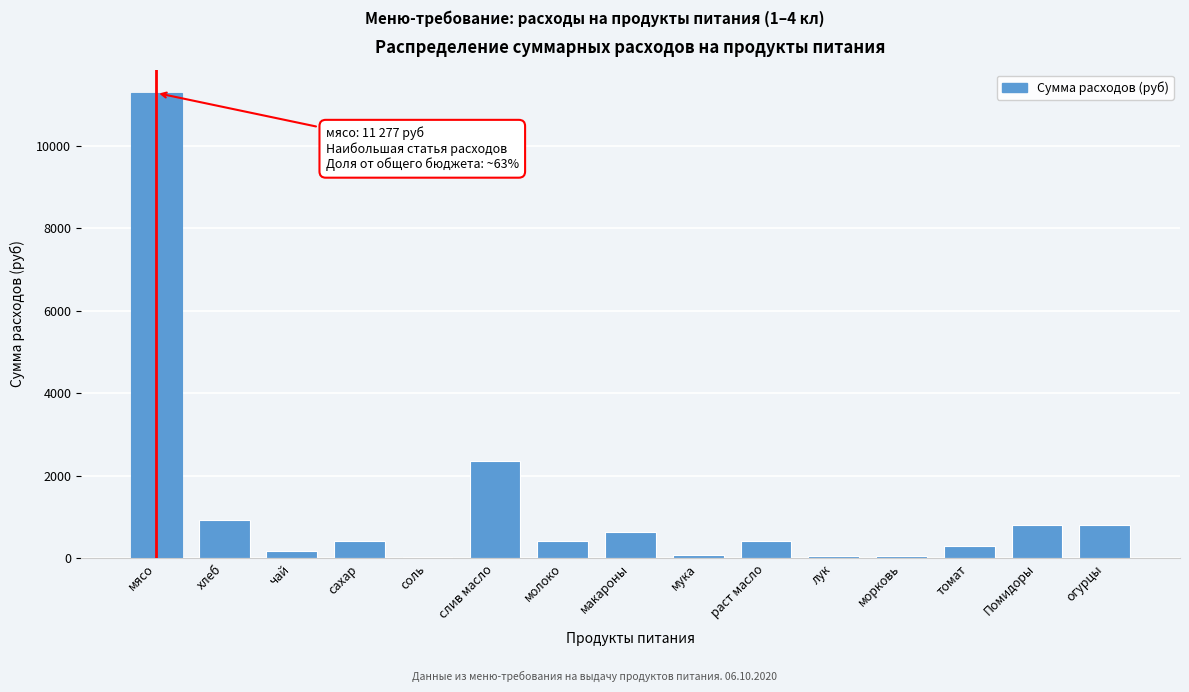

At which category does the chart reach its peak across all series?

мясо